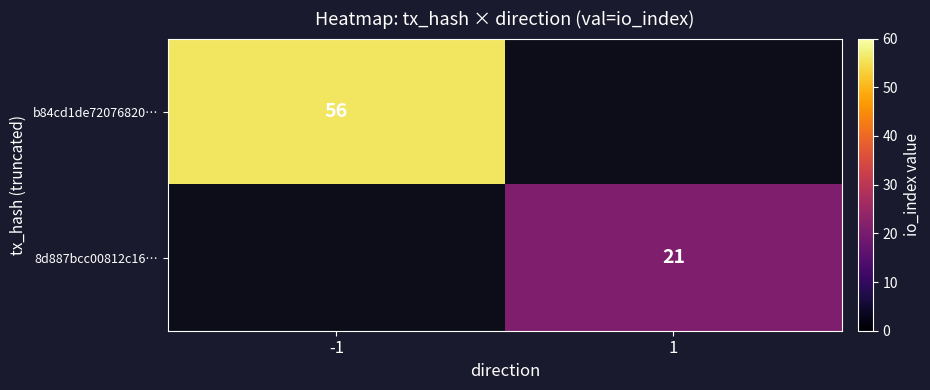

Which has a higher value, 1 or -1?

-1